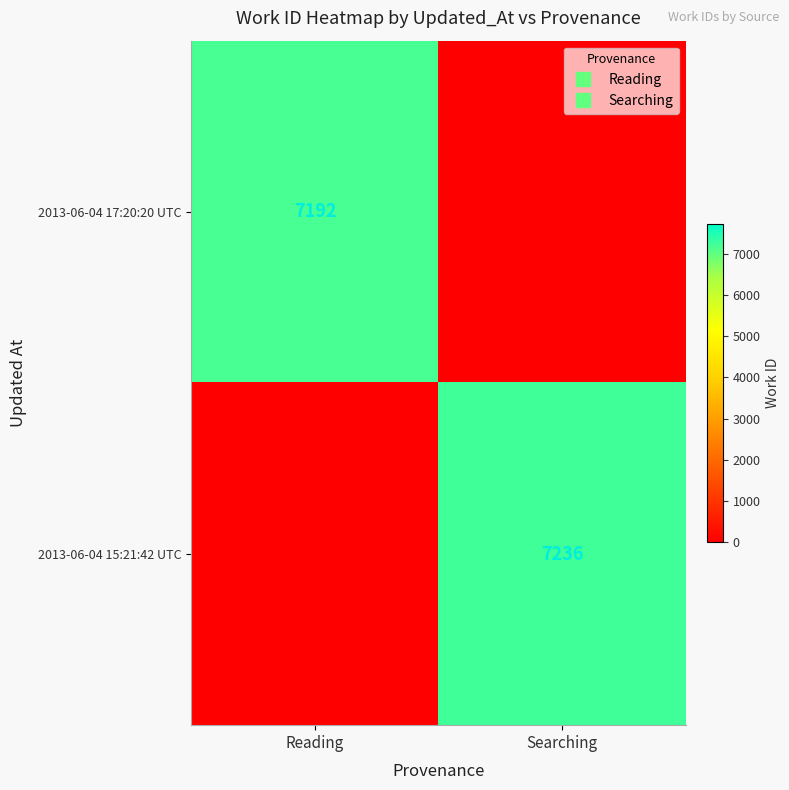

The value of 2013-06-04 17:20:20 UTC at Searching is -2387. True or false?

False